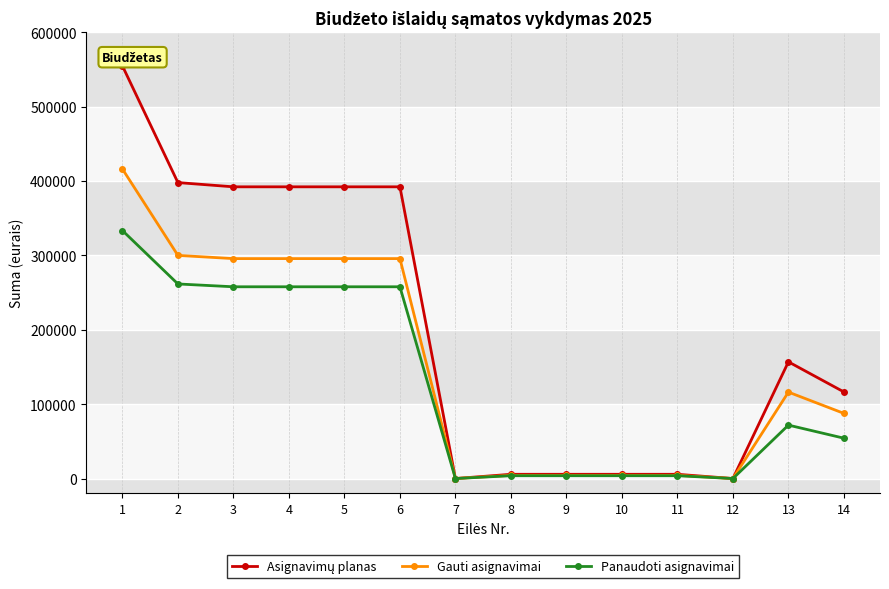

What is the value of the Gauti asignavimai point at the 14th from the left?

87600.0